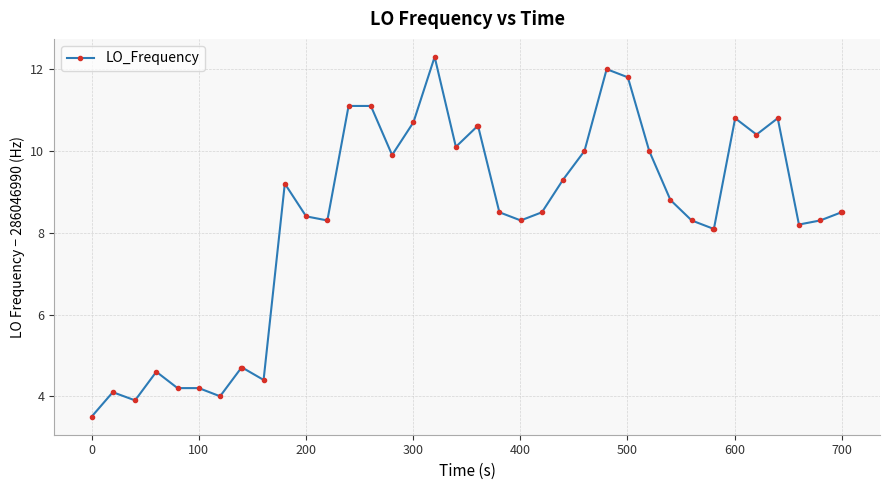

What is the average value?

8.3